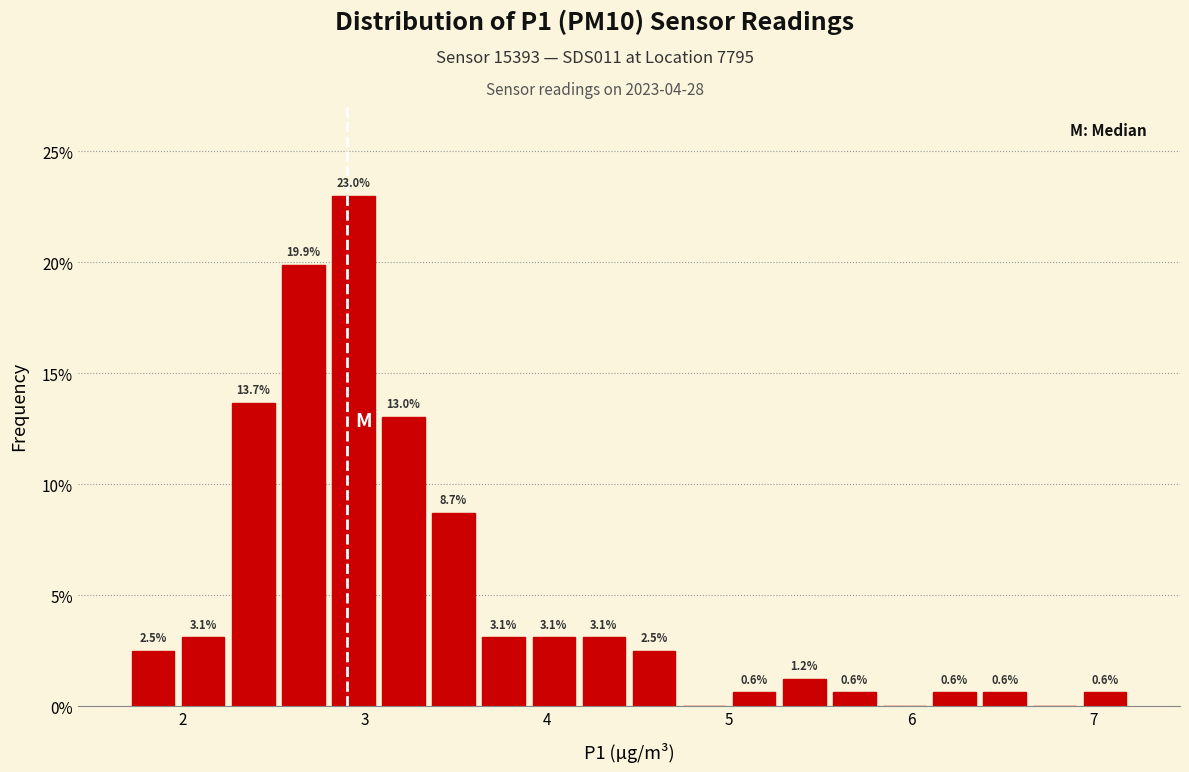

Read against the x-axis, roughly where is the centre of the tallest bar?

2.9